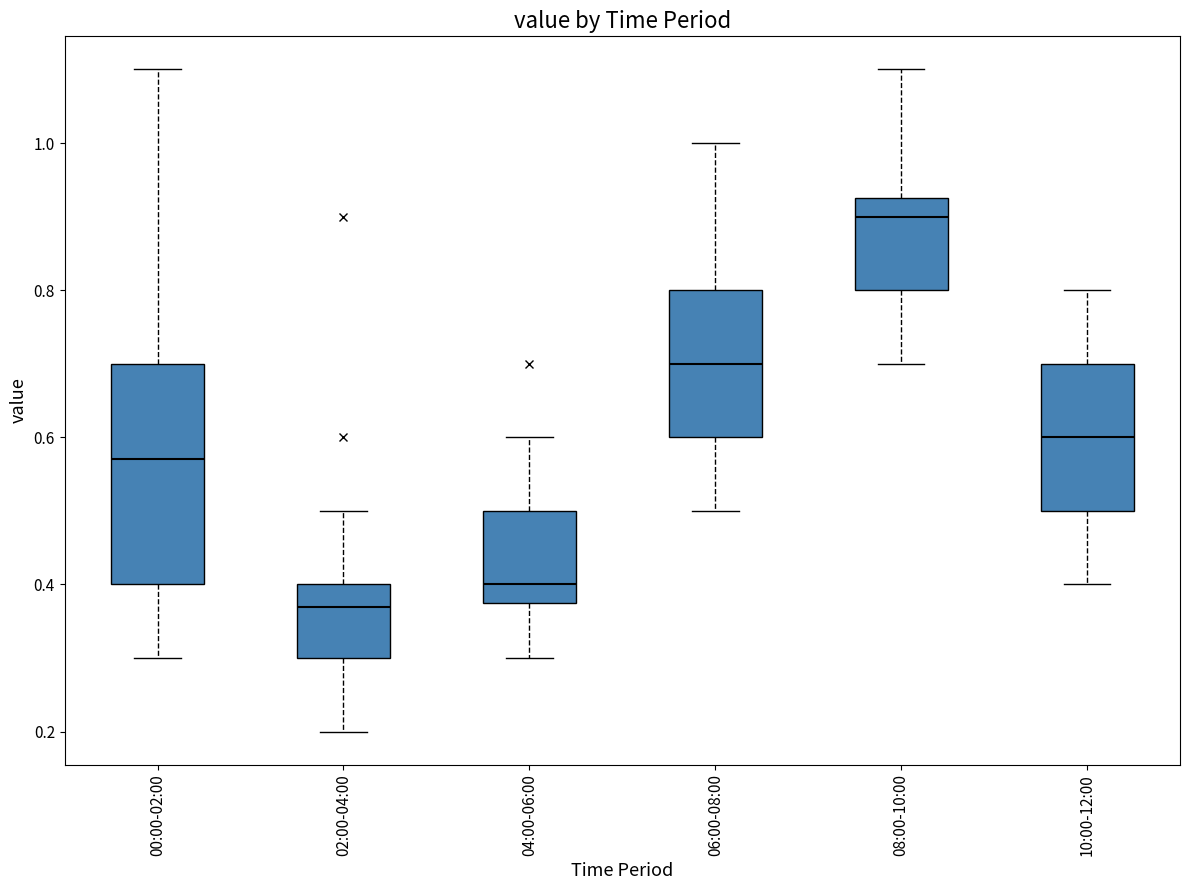

Reading left to right, transcribe this box plot: for each box, give where its median line is, the range the box spans, and where its two whiskers end, as read against the y-axis. The values are not printed on the chart, so give them approximately, as read against the axis.

00:00-02:00: median 0.58, box 0.40 to 0.70, whiskers 0.30 to 1.10
02:00-04:00: median 0.38, box 0.30 to 0.40, whiskers 0.20 to 0.50
04:00-06:00: median 0.40, box 0.38 to 0.50, whiskers 0.30 to 0.60
06:00-08:00: median 0.70, box 0.60 to 0.80, whiskers 0.50 to 1.00
08:00-10:00: median 0.90, box 0.80 to 0.92, whiskers 0.70 to 1.10
10:00-12:00: median 0.60, box 0.50 to 0.70, whiskers 0.40 to 0.80